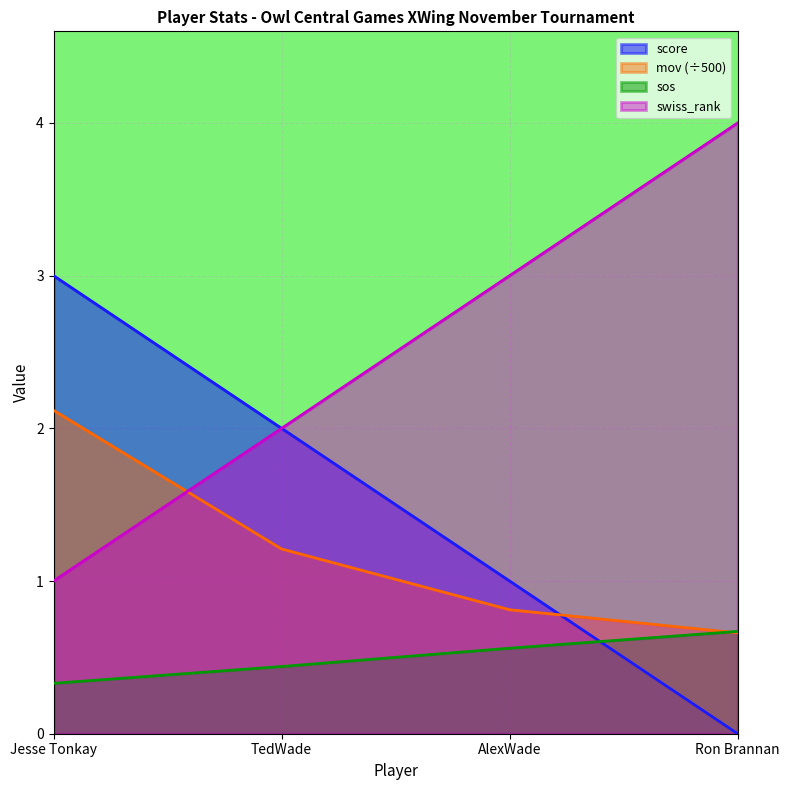

At how many categories does at least one series exceed 2?

3